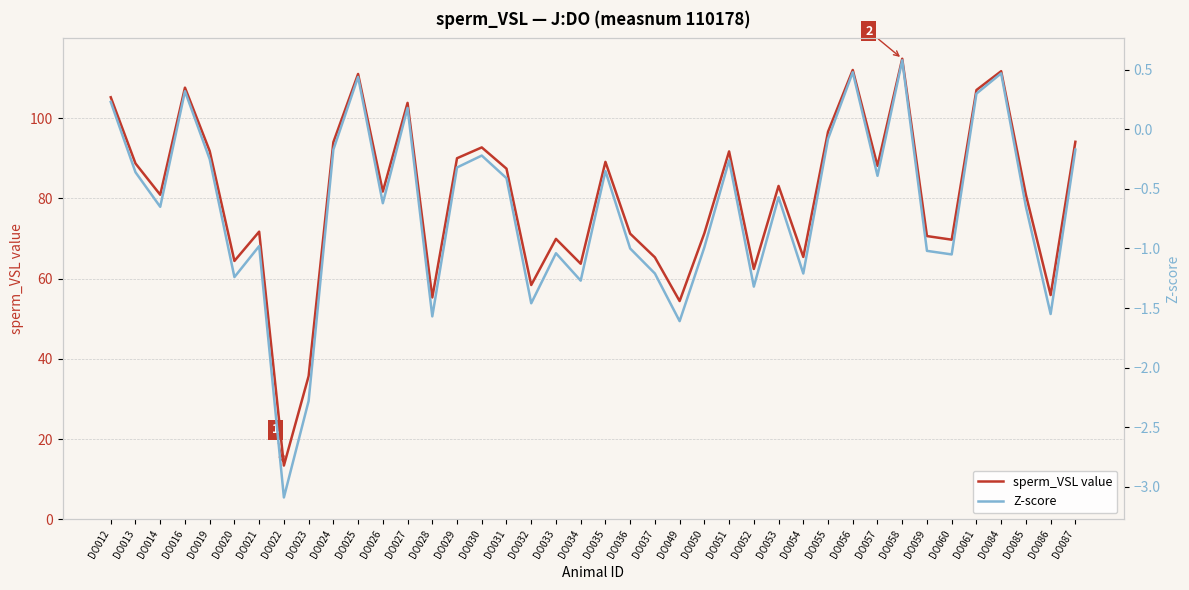

The sperm_VSL value series shows 112.0 at DO056. True or false?

True